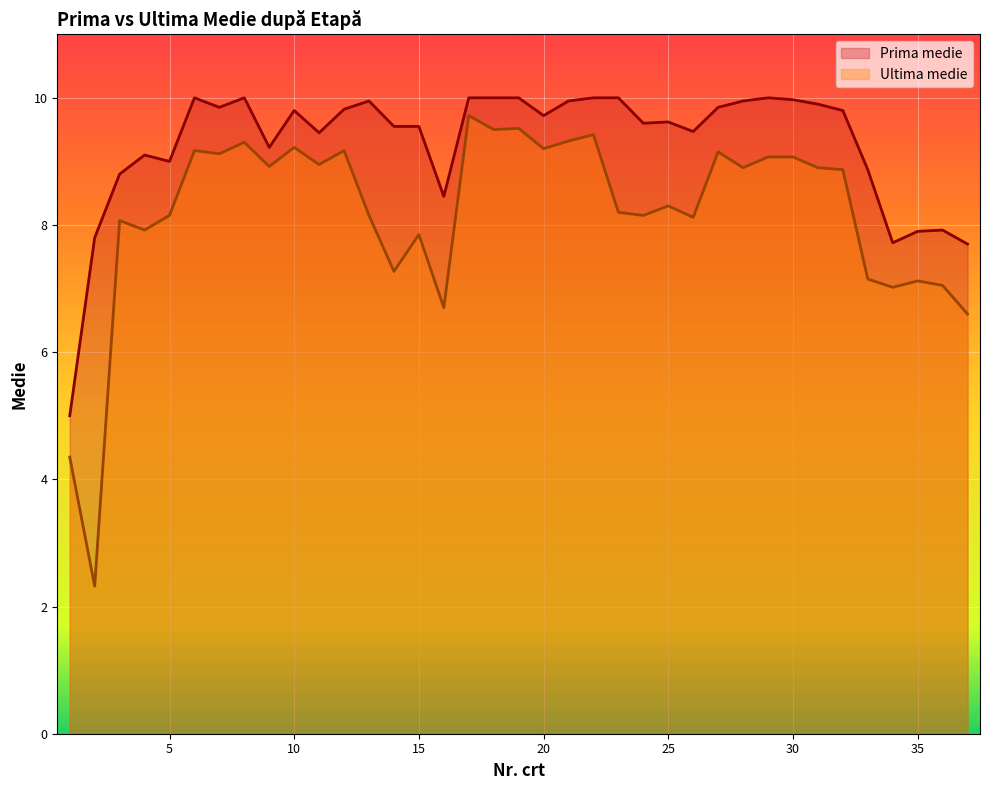

At which category is the sum across all series the highest?

17